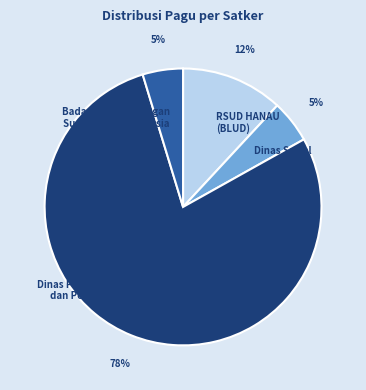

To the nearest percent, what portion does Dinas Sosial represent?

5%